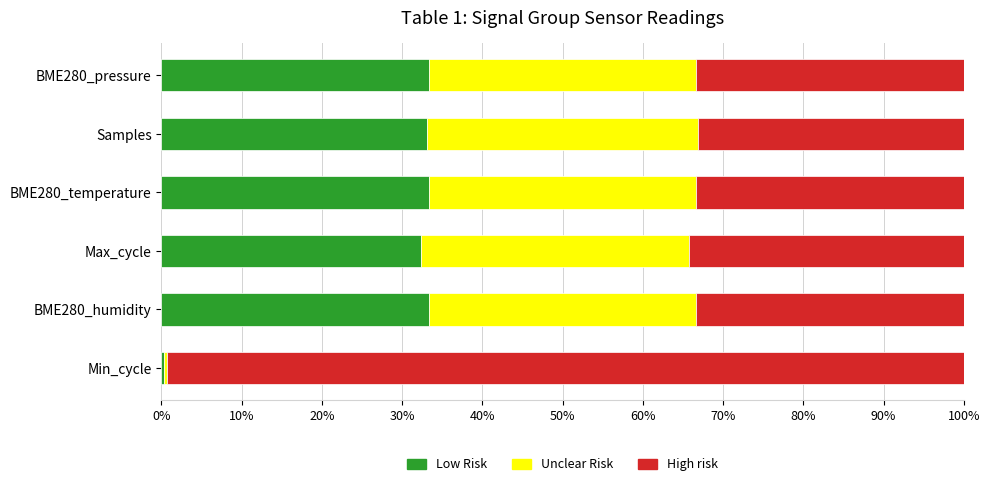

What is the difference between the maximum and minimum values in the Low Risk series?

33.0